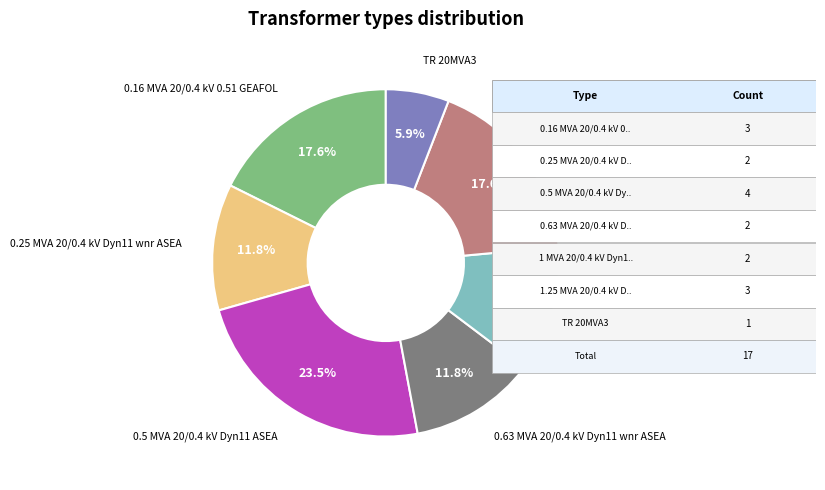

Is it true that 1.25 MVA 20/0.4 kV Dyn11 ASEA is 18% of the pie?

True